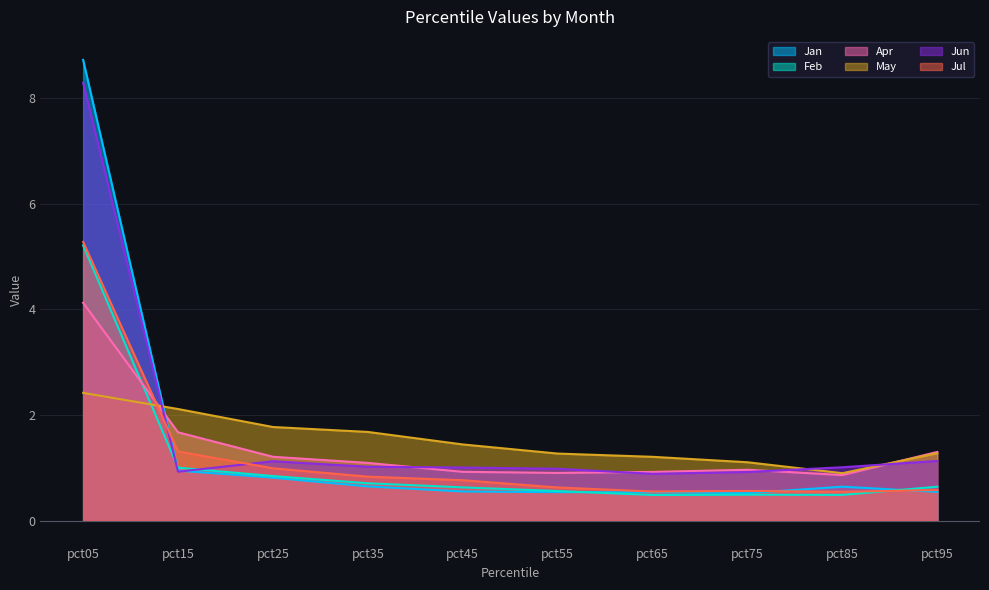

What is the sum of all Jan values?

14.4